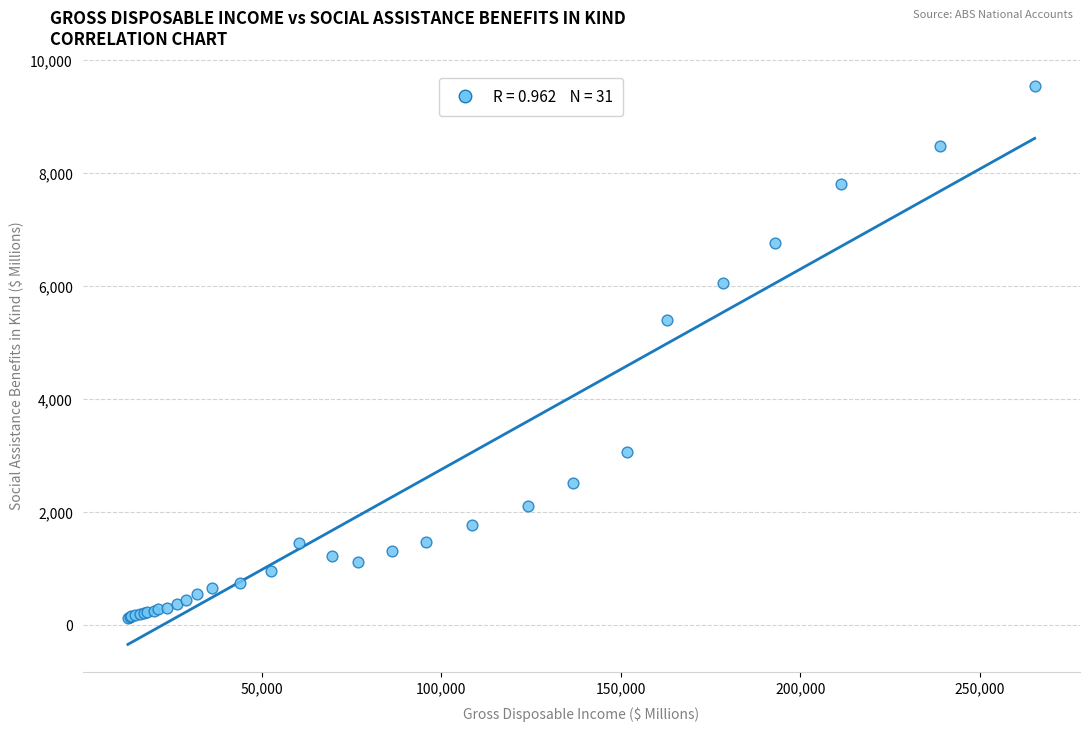

What Y value in the scatter plot is closest to 4839?

5410